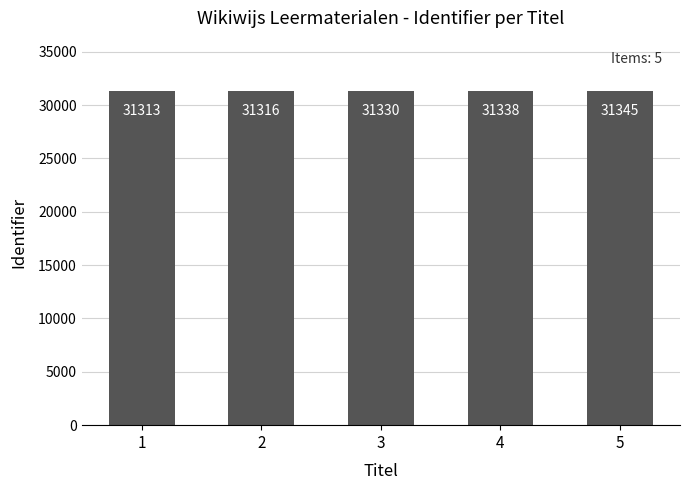

Reading right to left, what are all the values shown in this chart?

5=31345	4=31338	3=31330	2=31316	1=31313